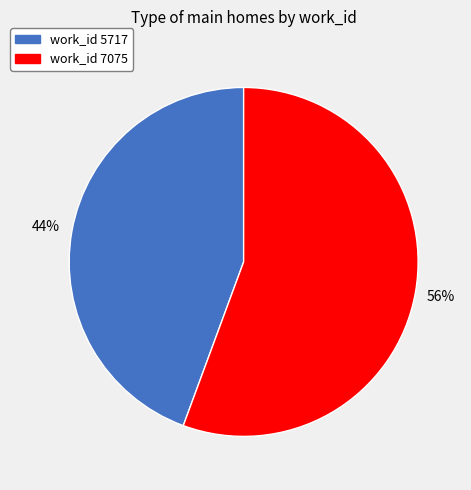

Is there any slice that represents more than half of the pie?

Yes